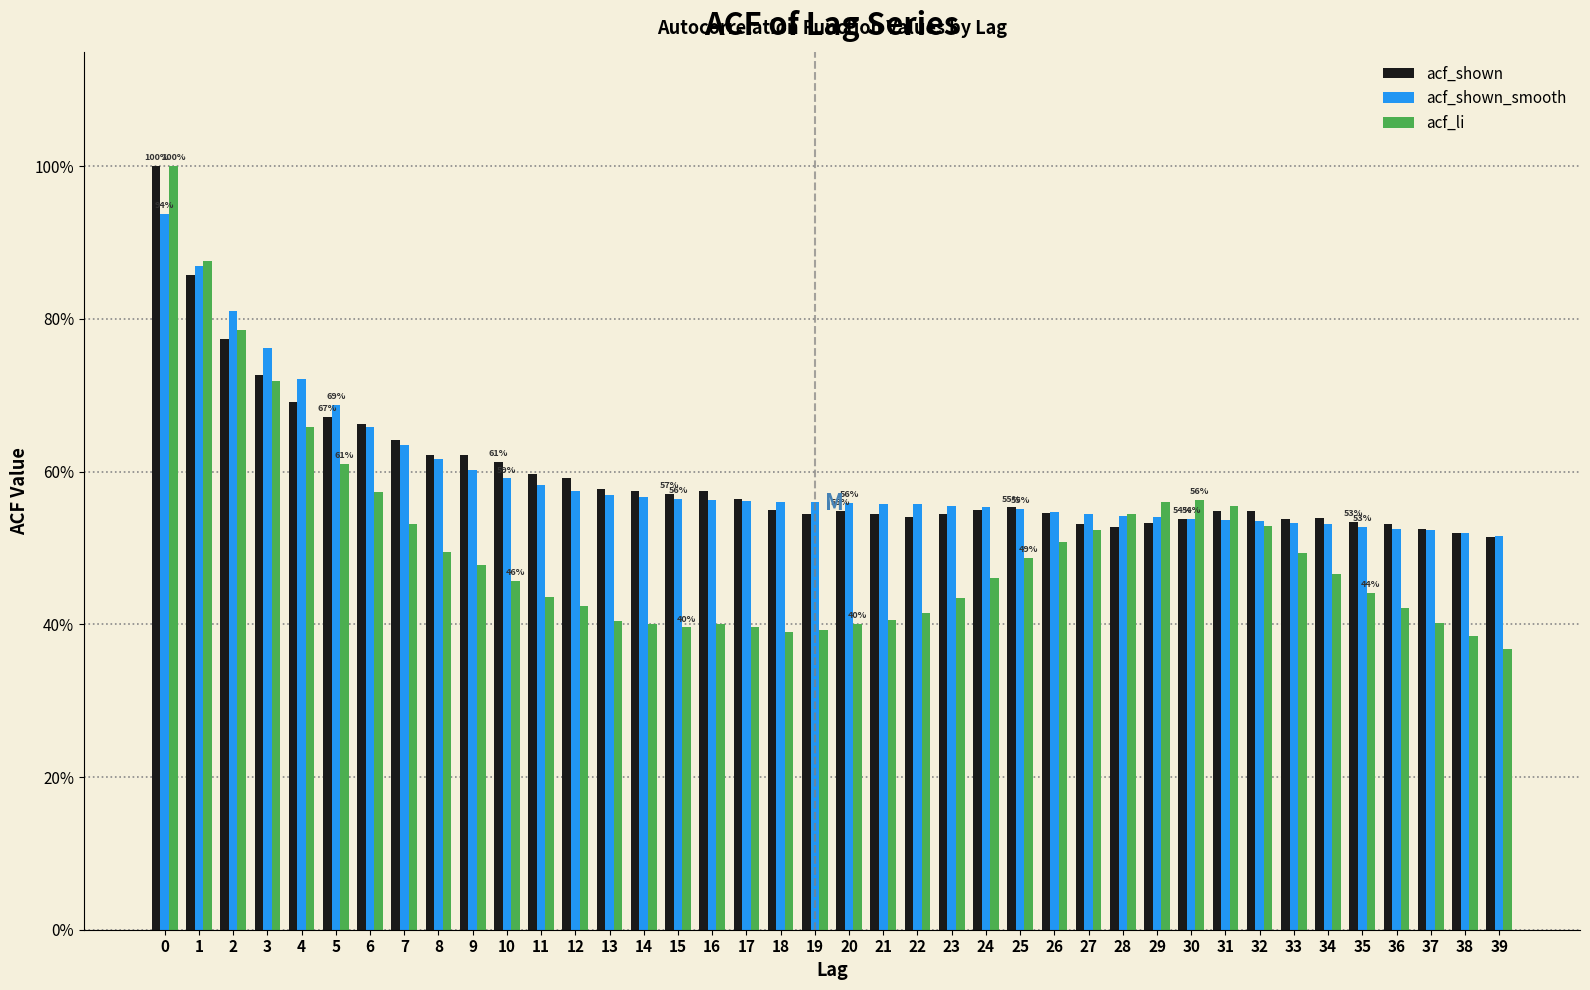

What are all the series names shown in the legend?

acf_shown, acf_shown_smooth, acf_li